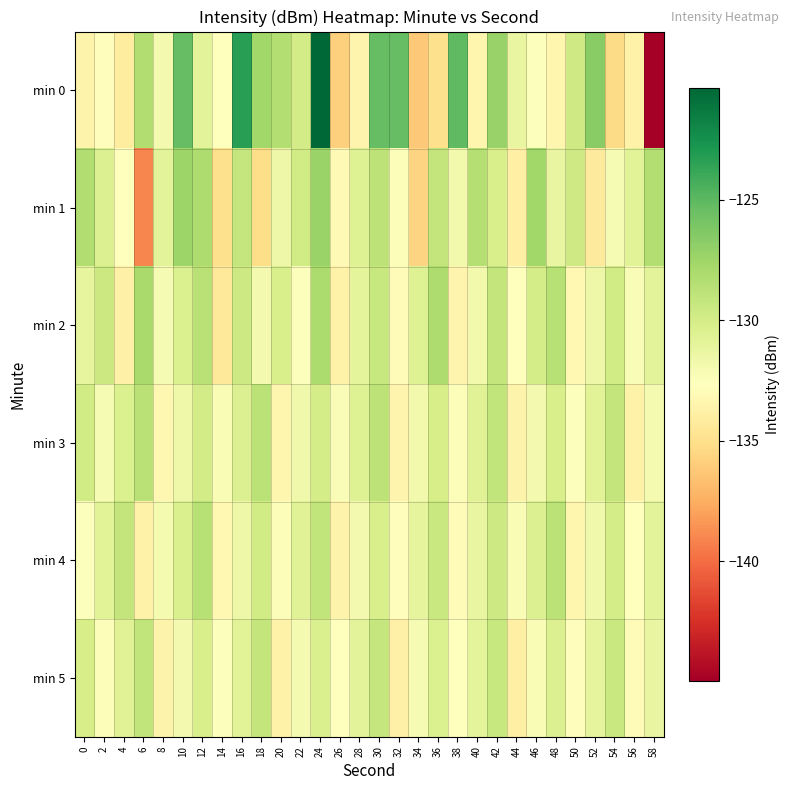

At which category does the chart reach its minimum across all series?

58